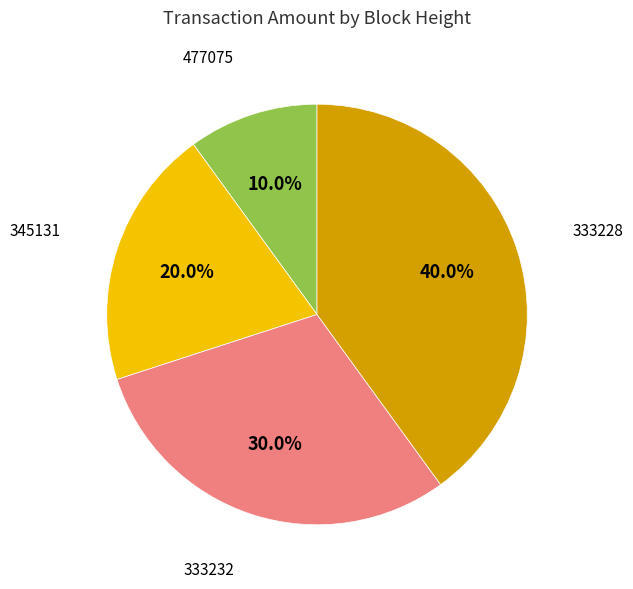

Is it true that 333228 is 32% of the pie?

False